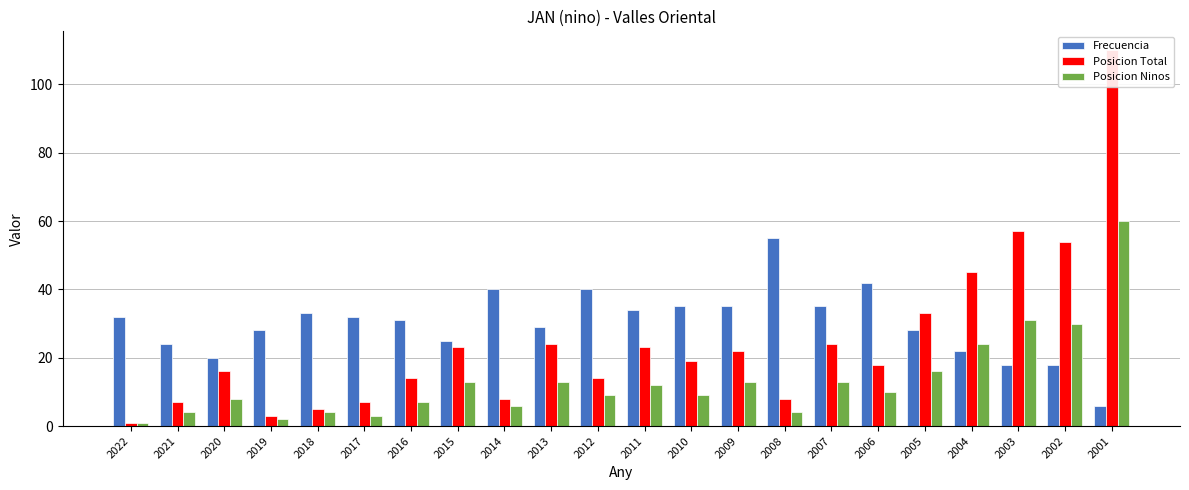

True or false: Posicion Total has a value of 42 at 2007.

False